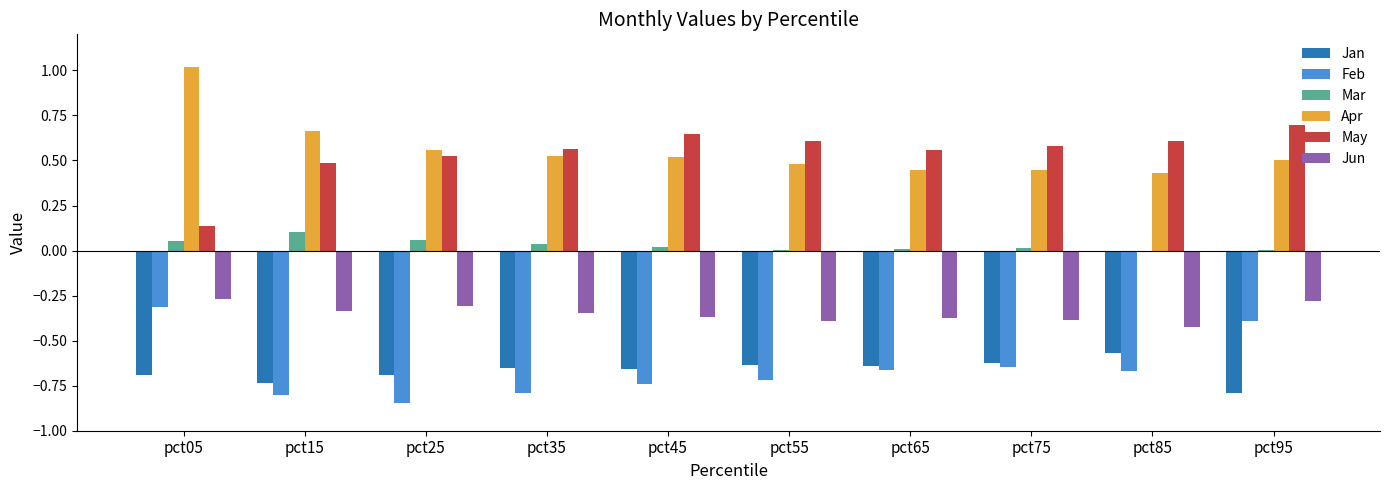

The Feb series shows -0.8 at pct35. True or false?

True